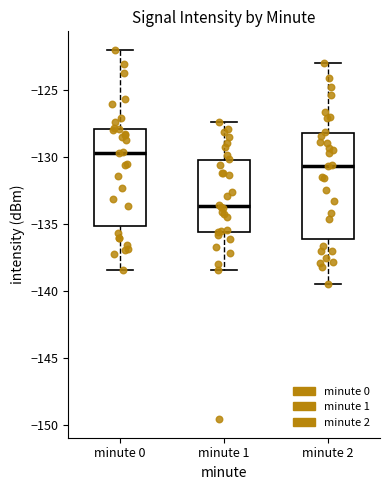

Which box is the tallest, from its lower edge to its upper edge?

minute 2